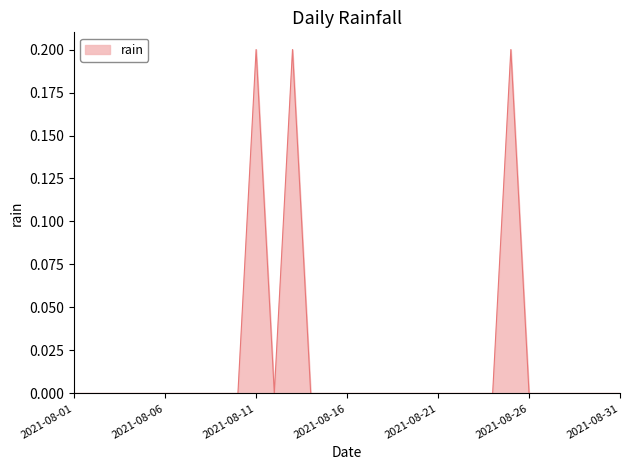

What is the difference between the maximum and minimum values?

0.2